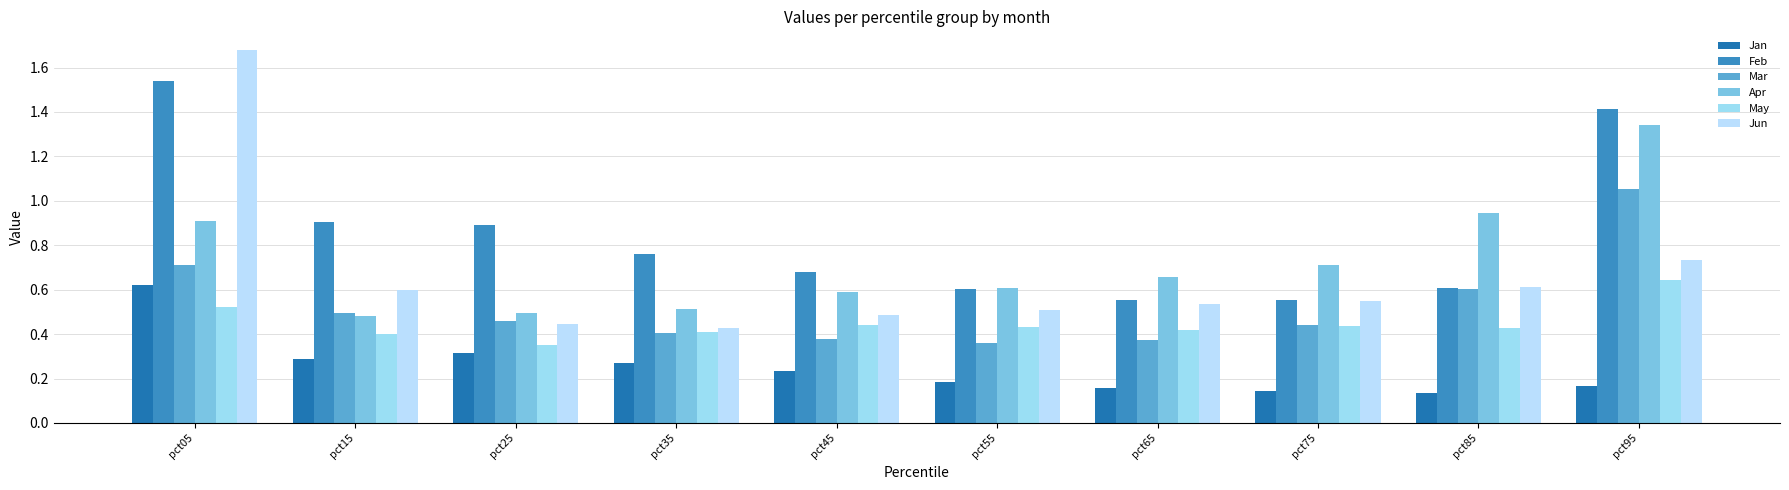

Count the Jan values in the range 0 to 1.

10